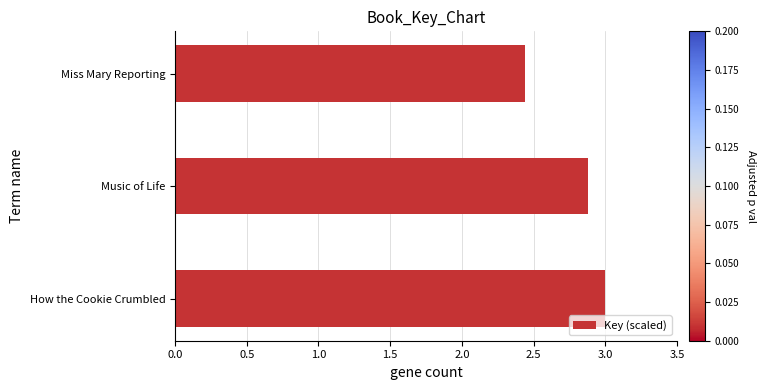

Rank the categories by value from lowest to highest.

Miss Mary Reporting, Music of Life, How the Cookie Crumbled